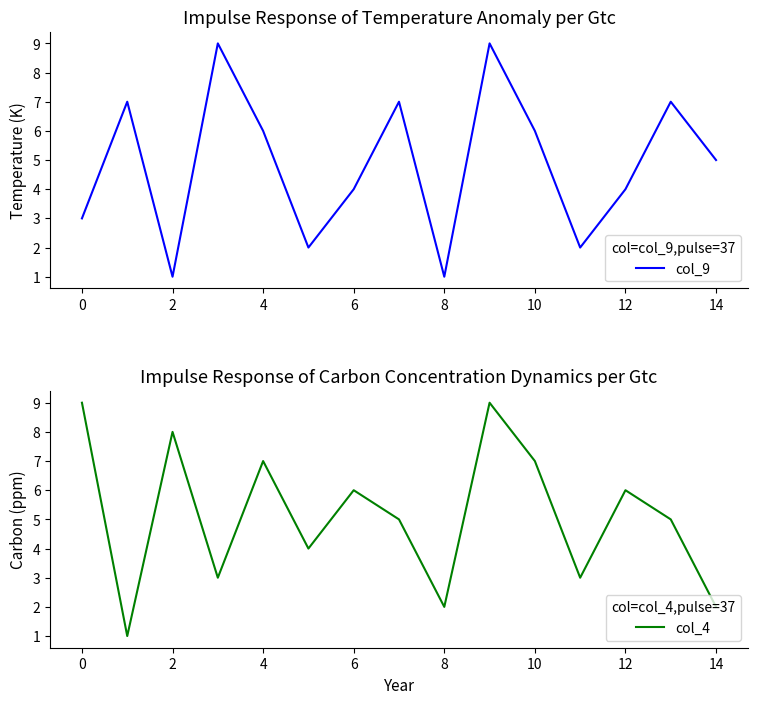

True or false: col_9 has more than 0 points higher than both neighbors.

True